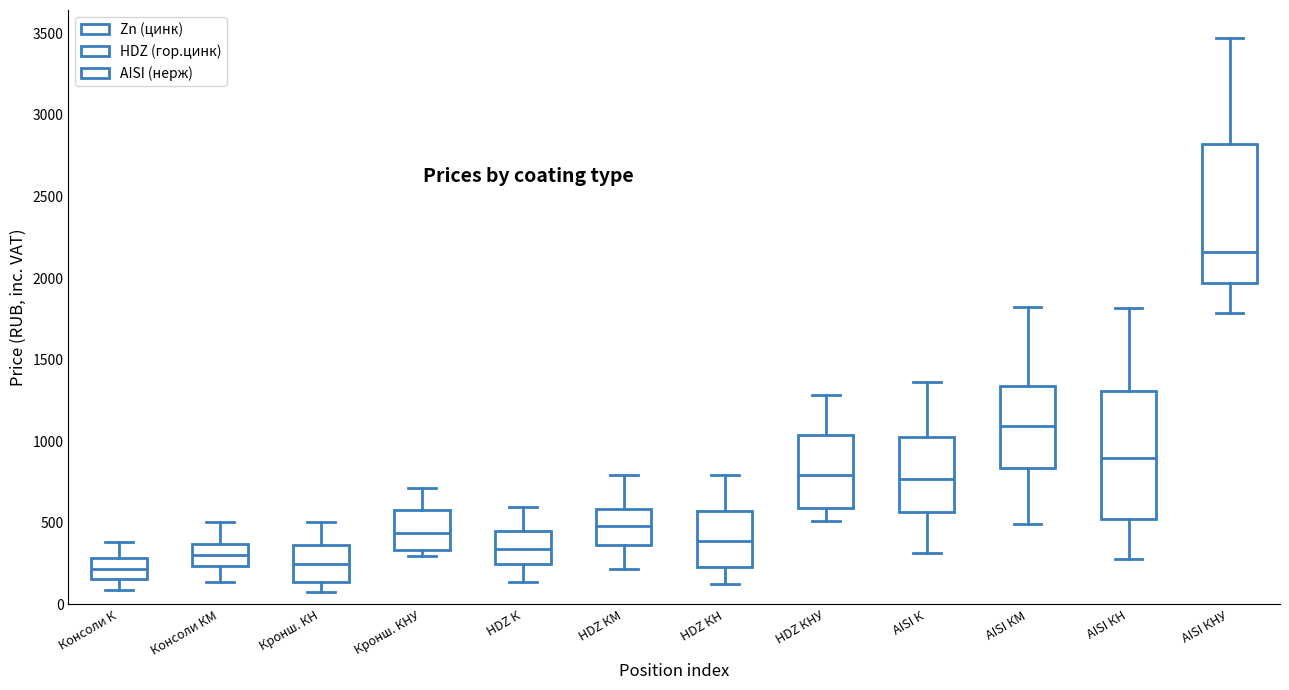

Which box's median line is the highest?

AISI КНУ